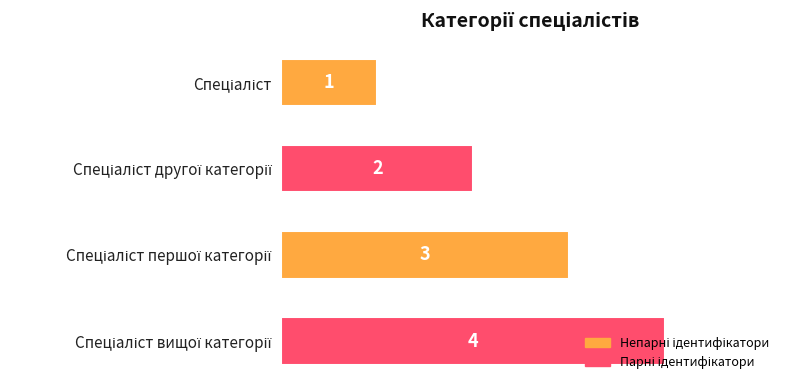

What is the sum of all values?

10